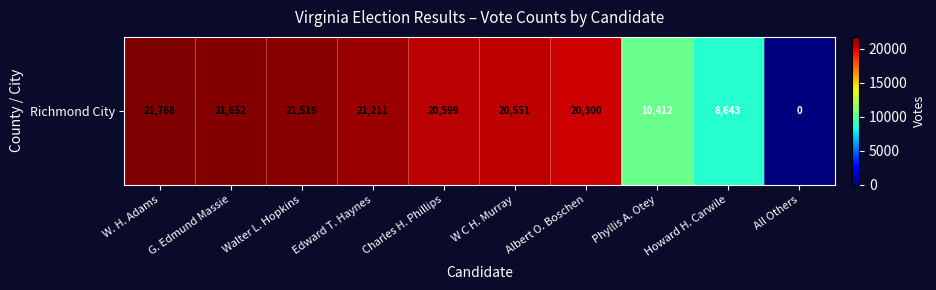

List the labels in order of value, smallest first.

All Others, Howard H. Carwile, Phyllis A. Otey, Albert O. Boschen, W C H. Murray, Charles H. Phillips, Edward T. Haynes, Walter L. Hopkins, G. Edmund Massie, W. H. Adams